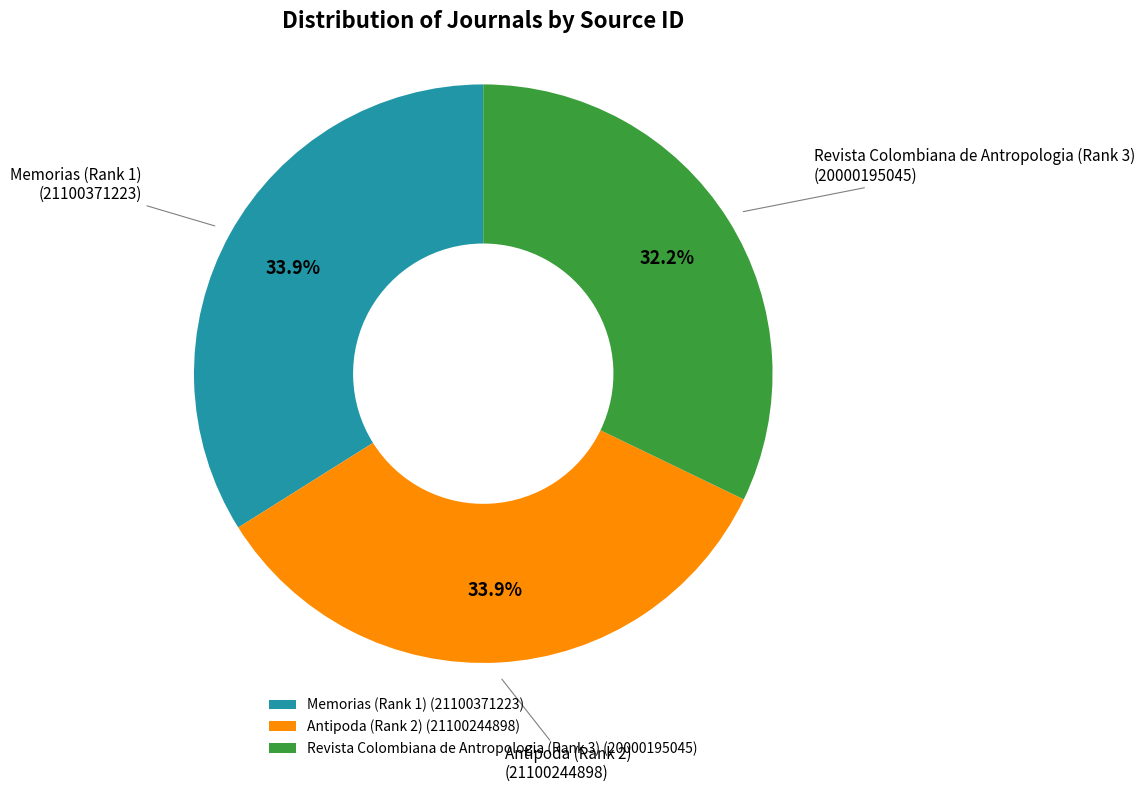

Is the sum of Antipoda (Rank 2) and Revista Colombiana de Antropologia (Rank 3) greater than half?

Yes